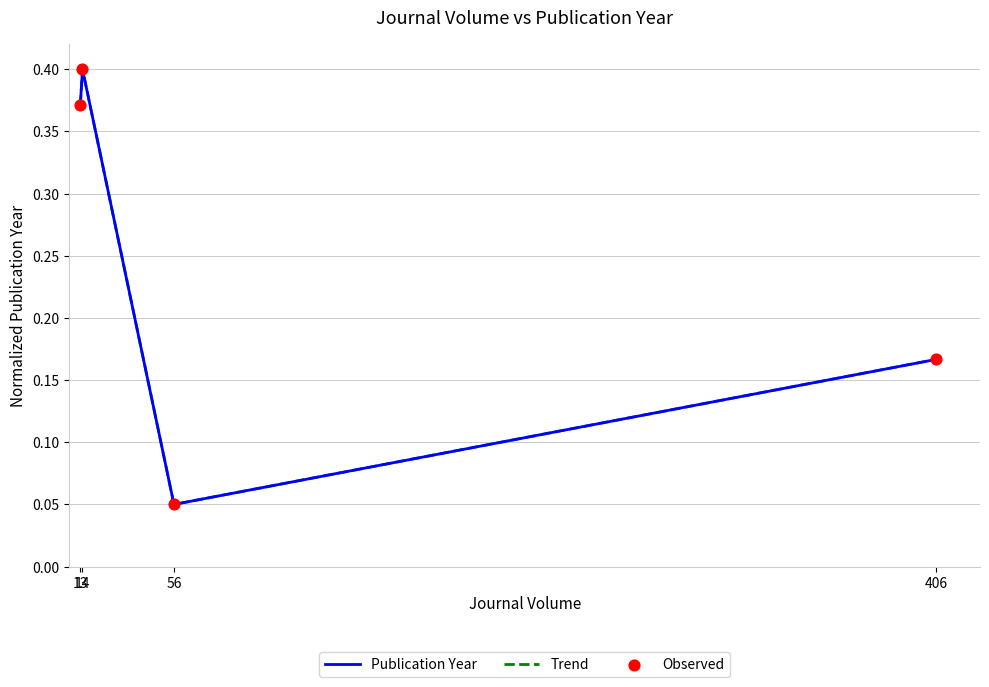

What is the total value across all series at 406?

0.5